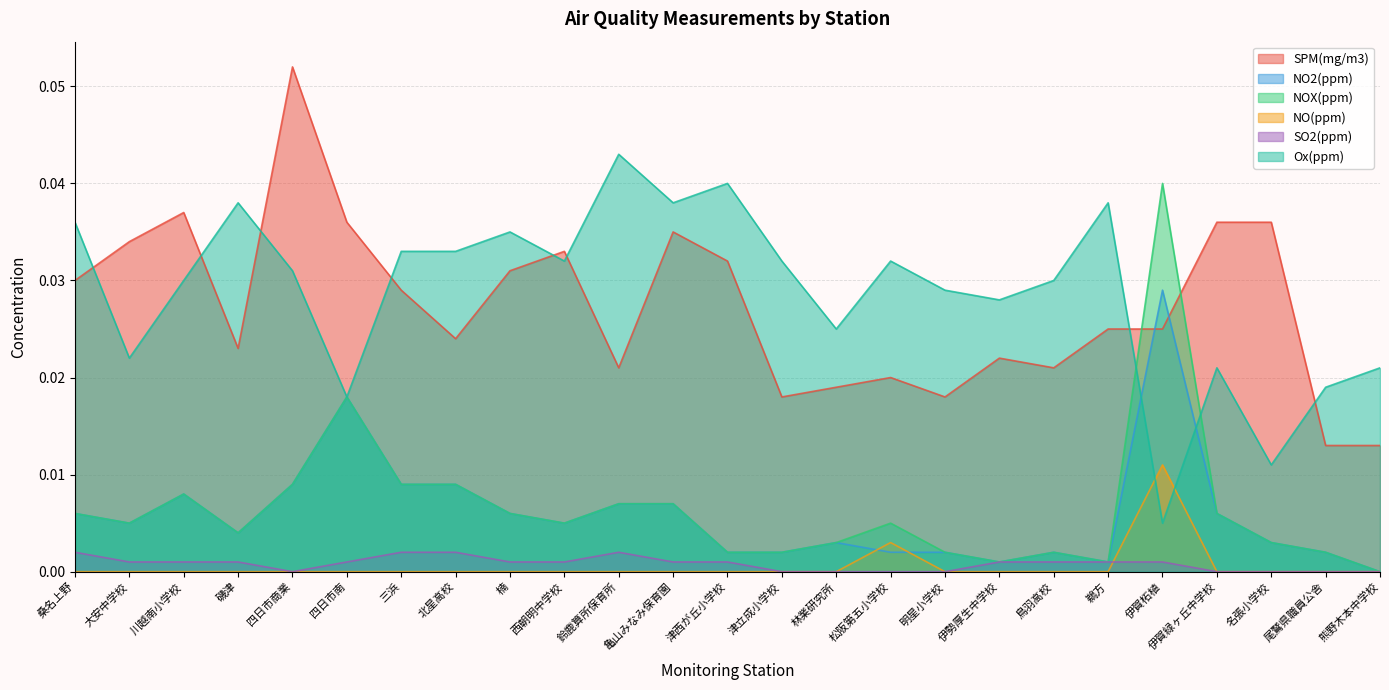

At how many categories does at least one series exceed 0?

25